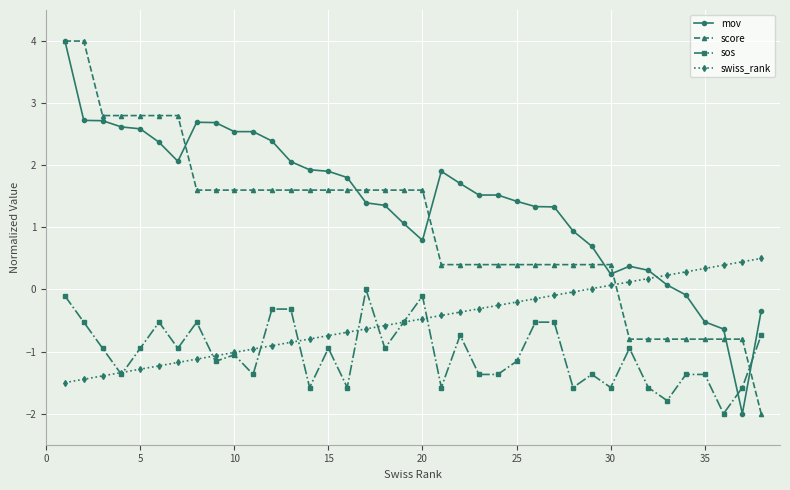

How many intersections are there between swiss_rank and score?

1